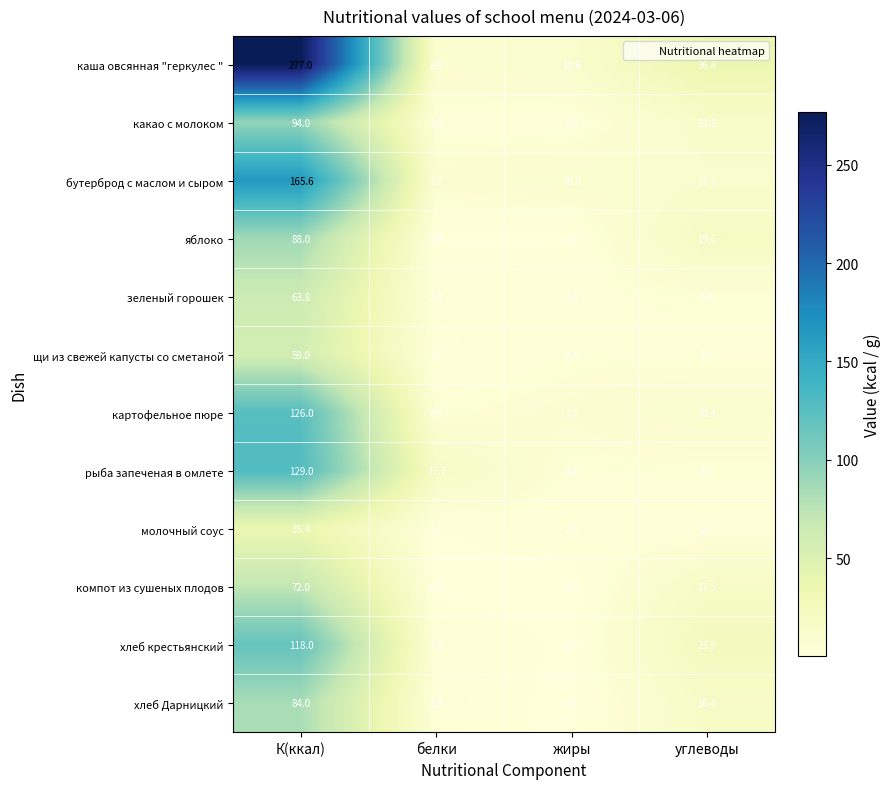

The value of хлеб Дарницкий at белки is 2.6. True or false?

True